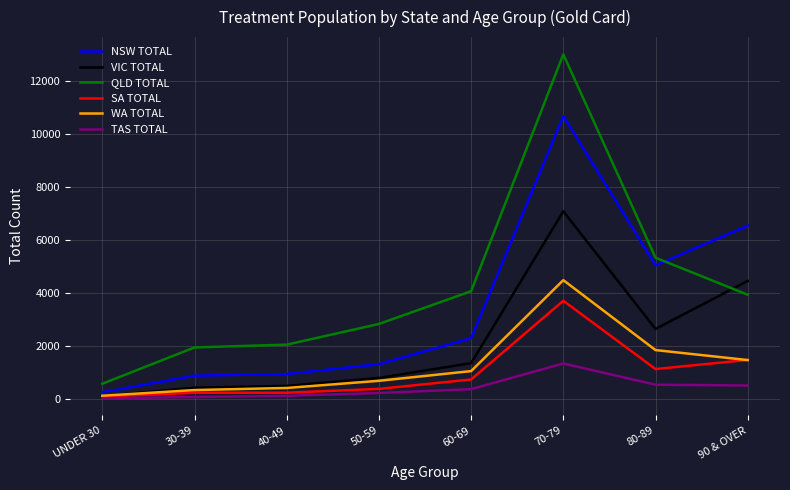

At which category is the sum across all series the highest?

70-79